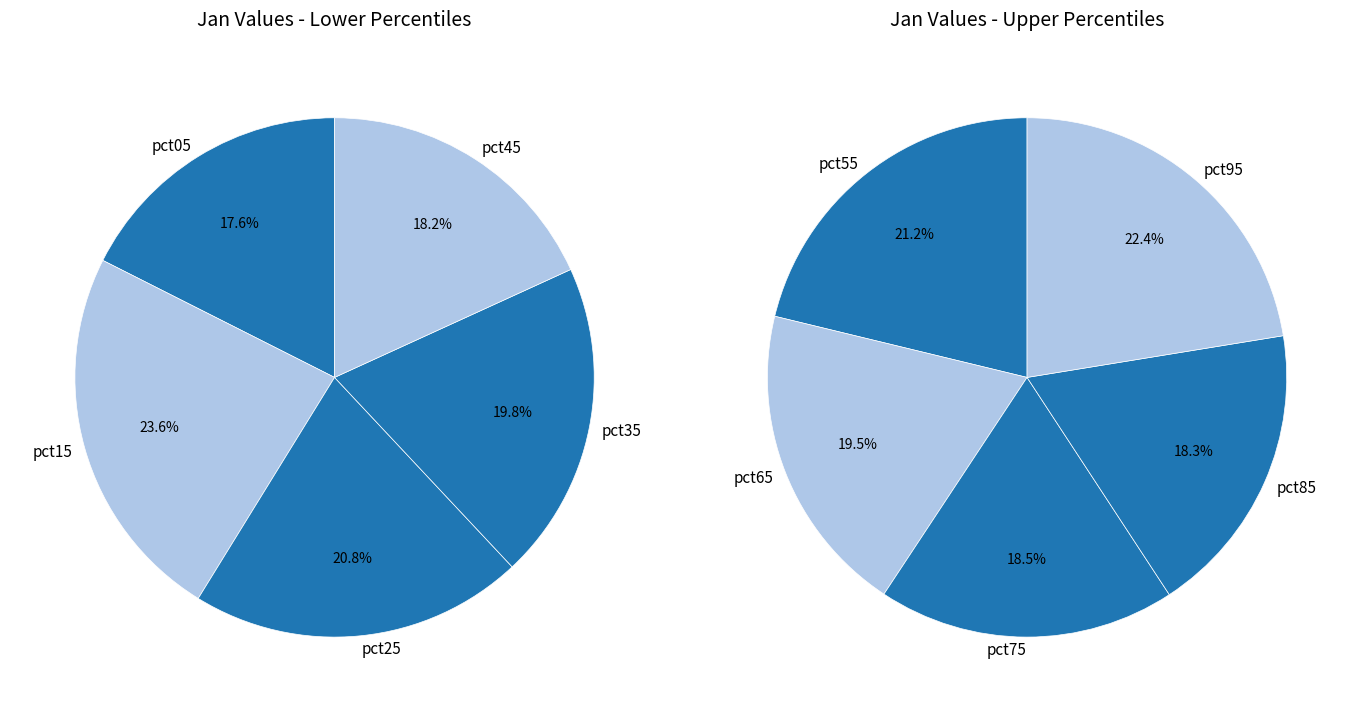

What is the largest slice in the pie chart?

pct15